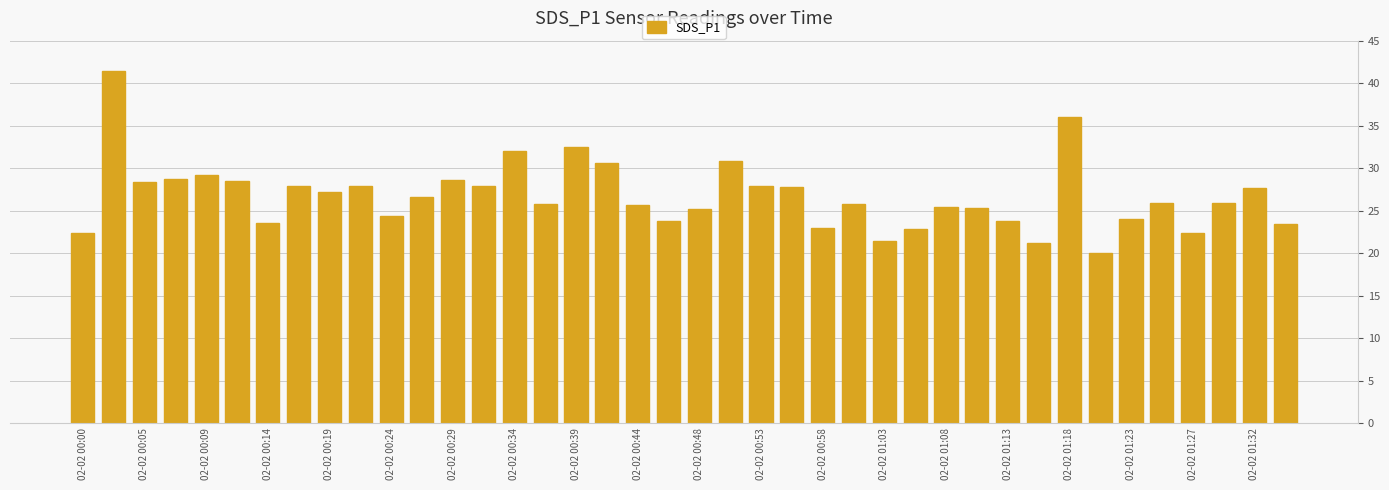

What is the difference between the maximum and minimum values?

21.5